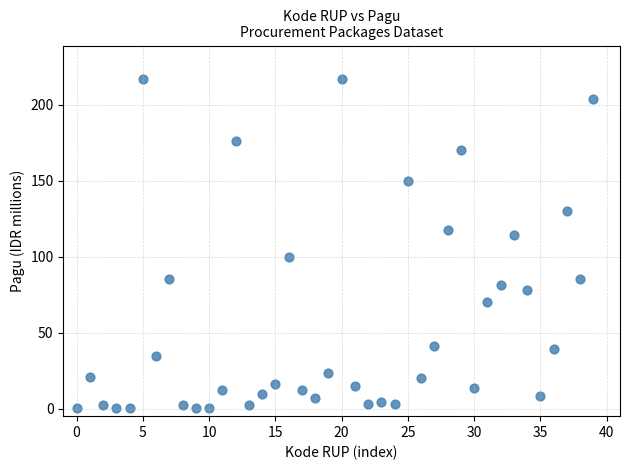

What is the range of Y values (max minus min)?

216.9